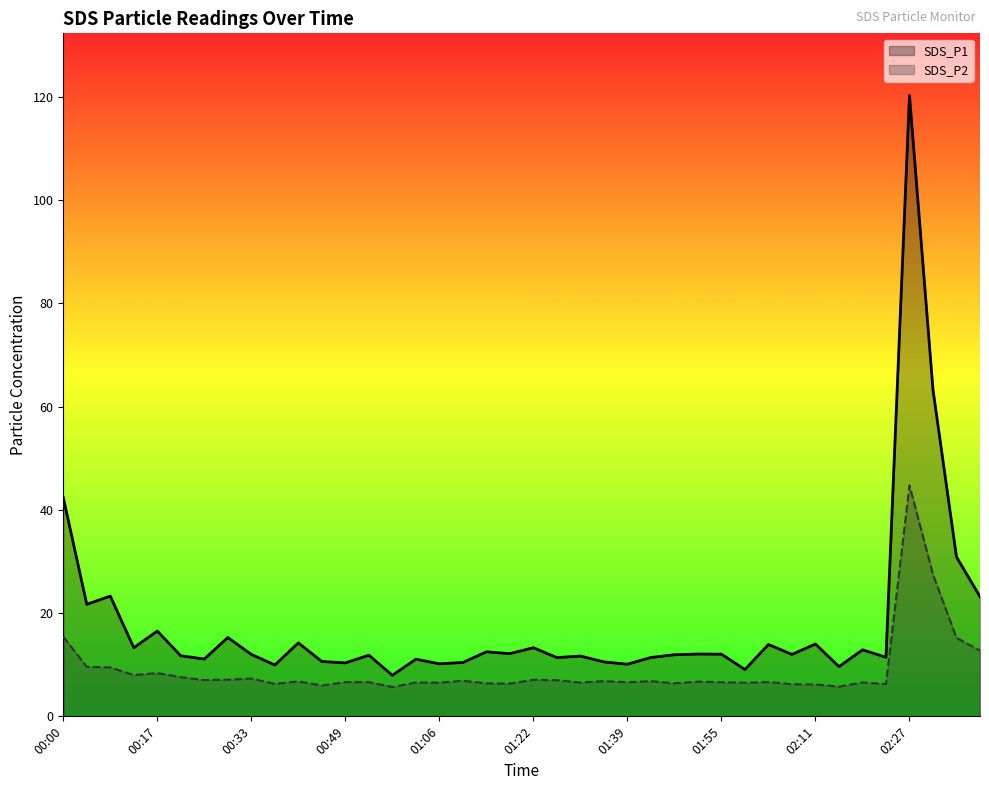

The value of SDS_P1 at 31 is 3.2. True or false?

False